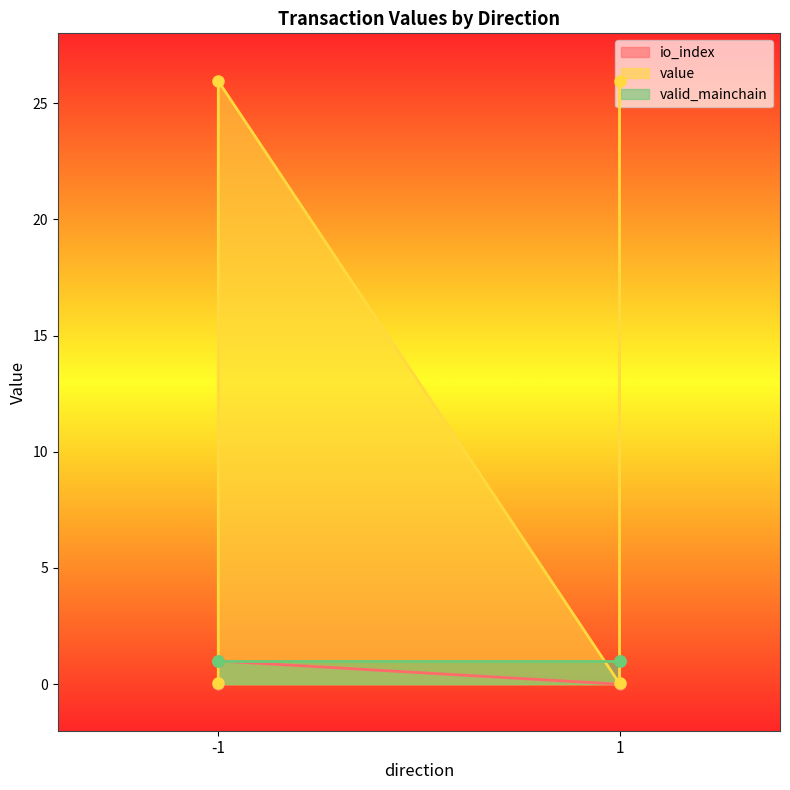

Between 1 and -1, which is larger?

1